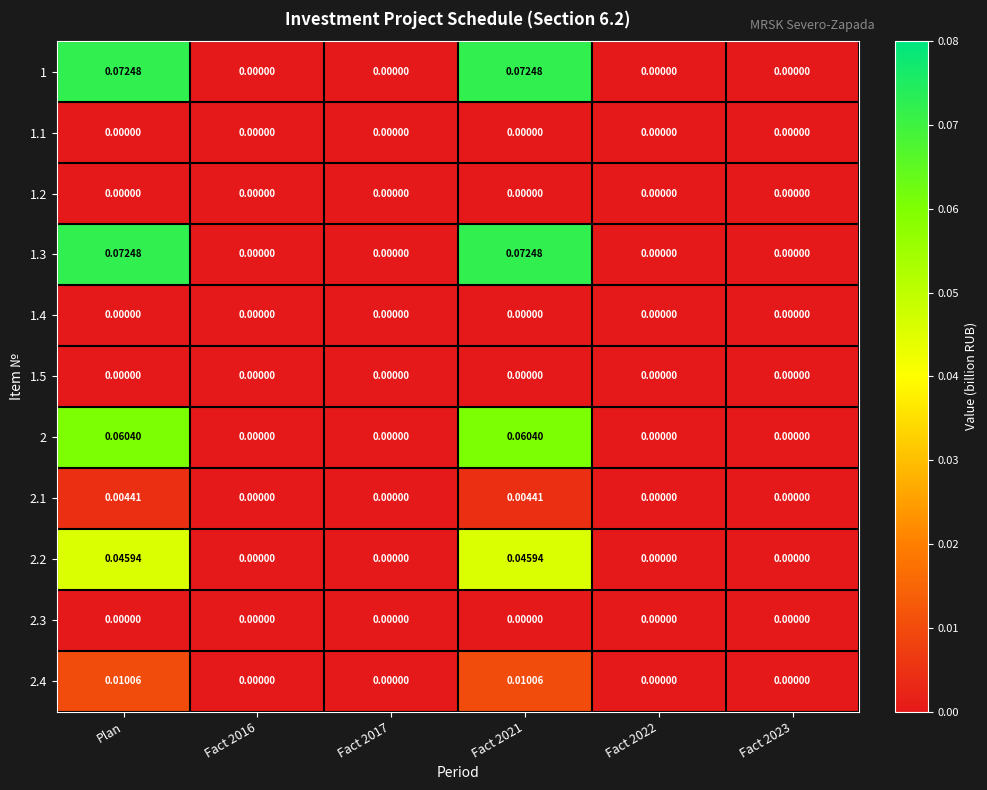

Which category has the highest value across all series?

Plan